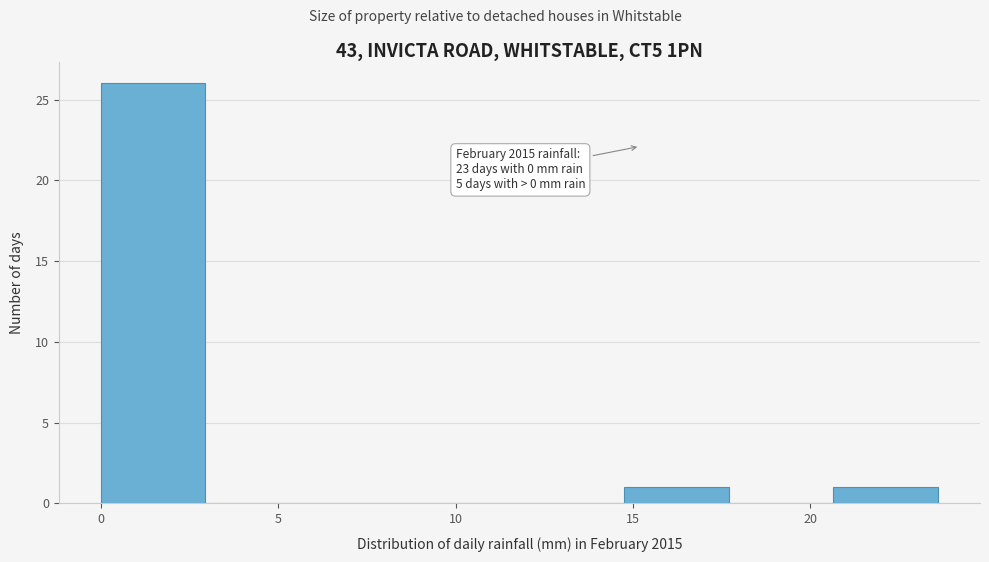

Which range on the x-axis has the tallest bar?

0.00 to 2.95